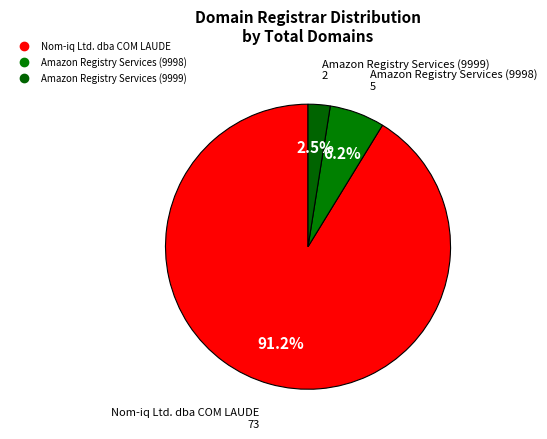

How many segments does this pie chart have?

3